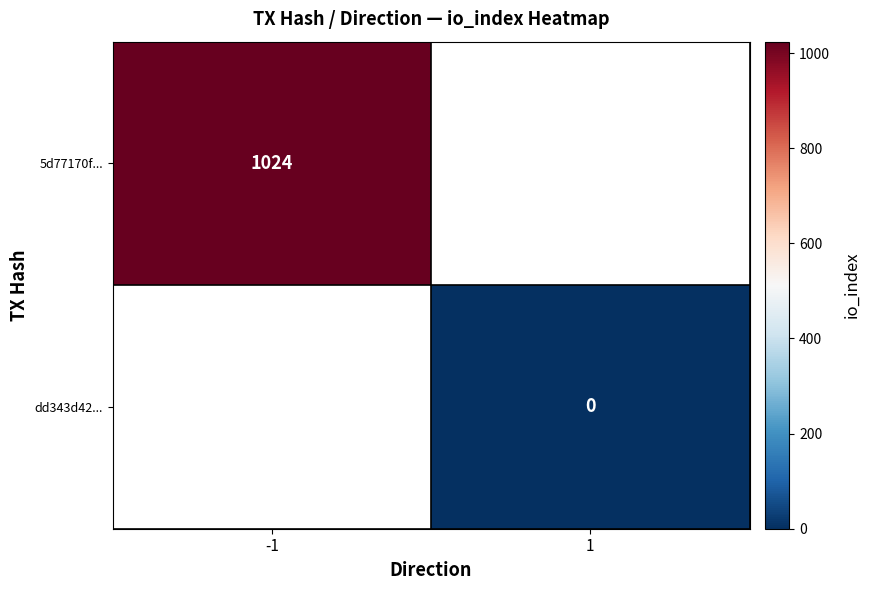

Between 1 and -1, which is larger?

-1